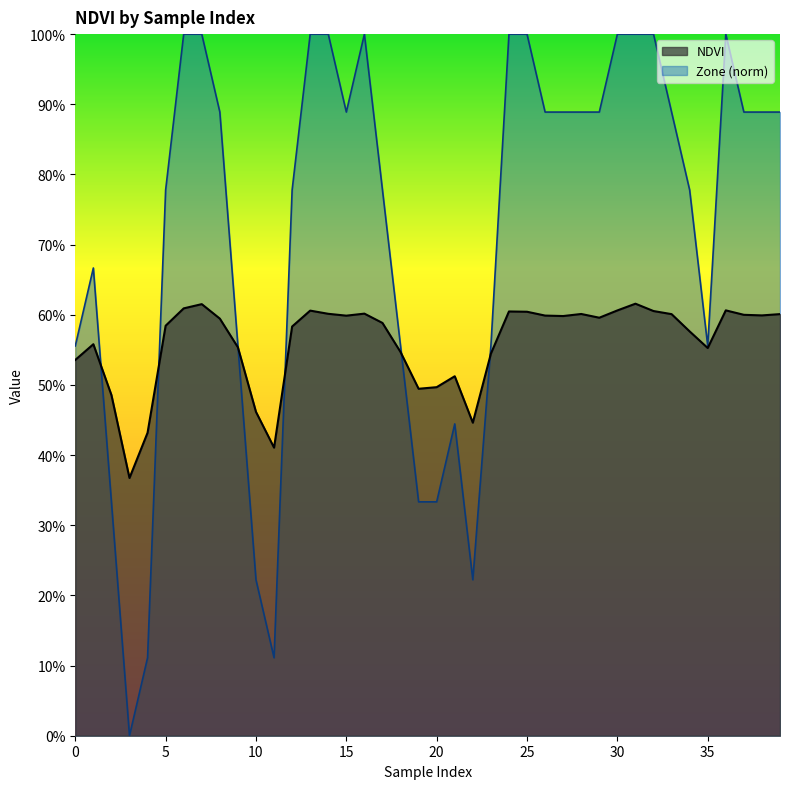

Count the Zone_norm values in the range 0 to 1.

40